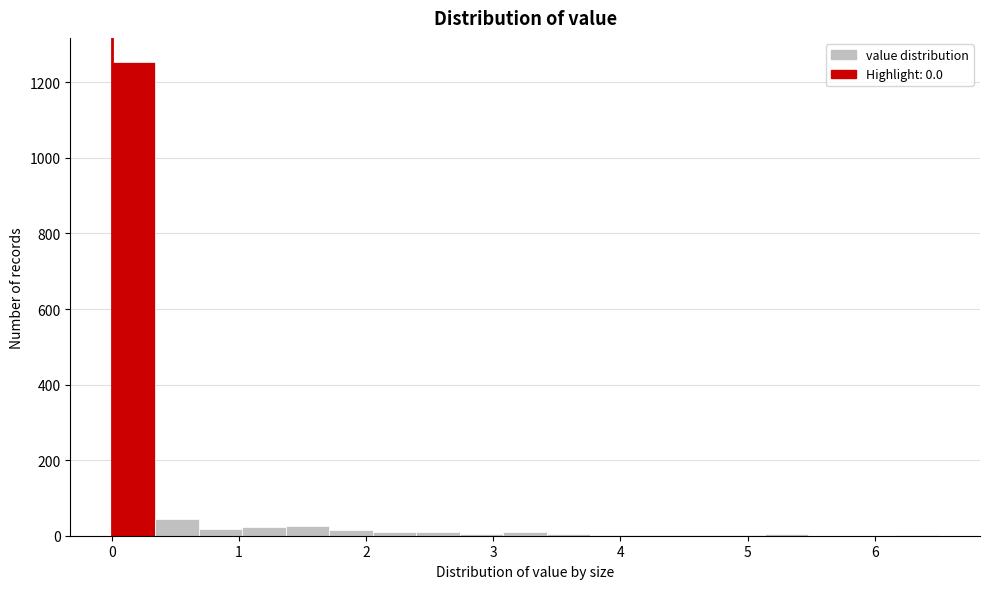

Read against the x-axis, roughly where is the centre of the tallest bar?

0.2